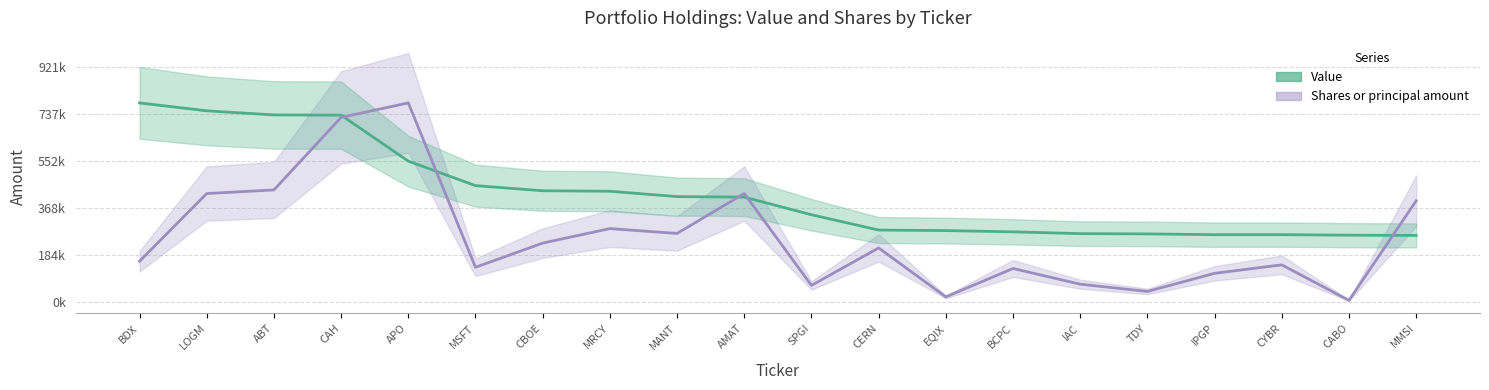

True or false: Value and Shares or principal amount cross at least once.

True